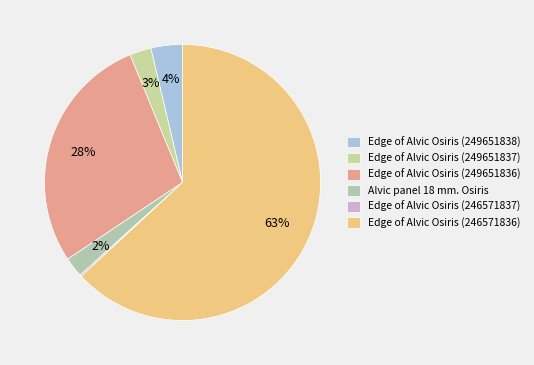

Which slice is the largest?

Edge of Alvic Osiris (246571836)